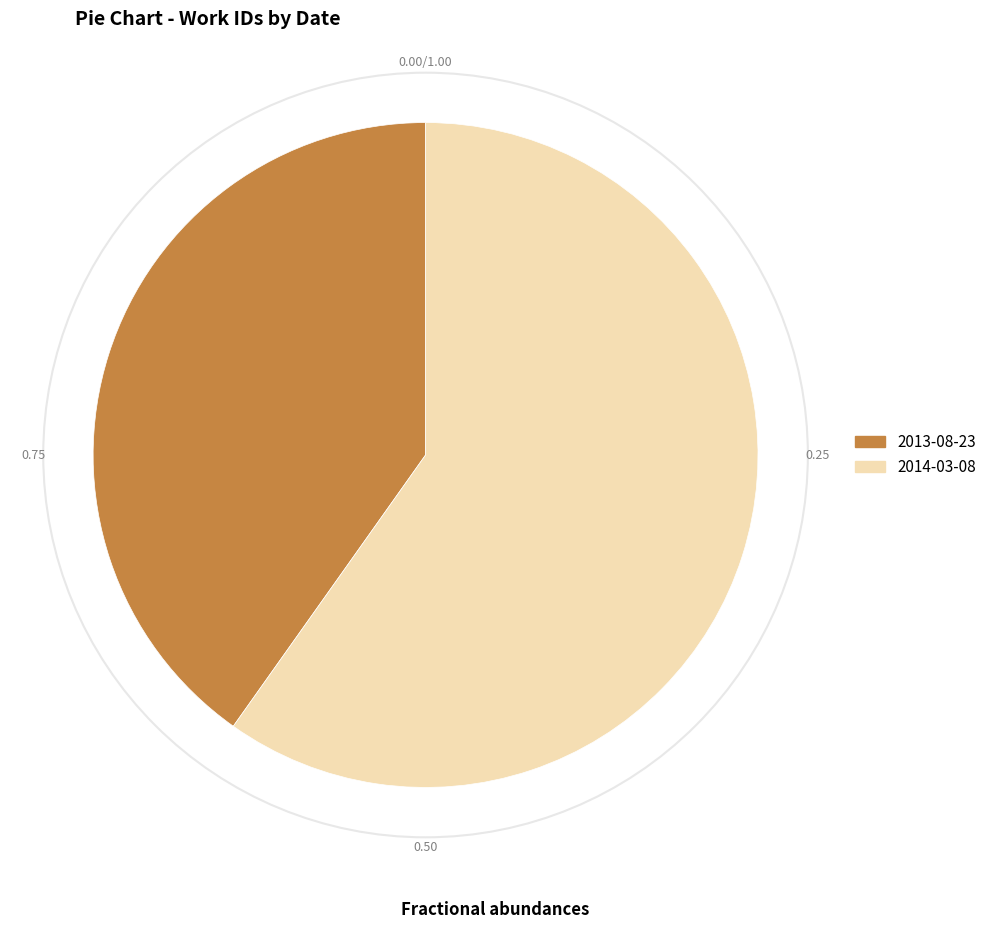

Combined, do 2014-03-08 and 2013-08-23 account for over 50%?

Yes